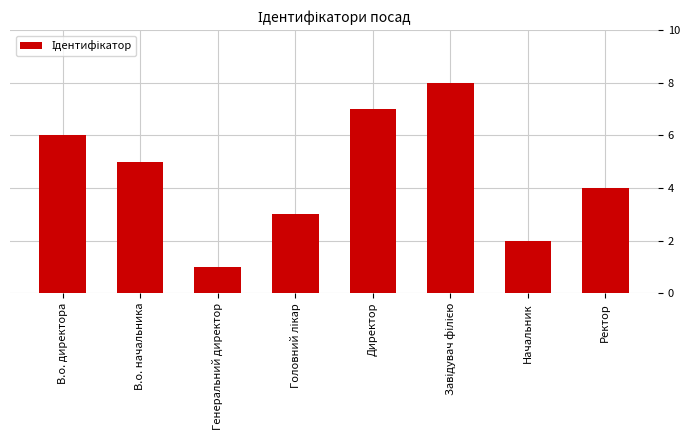

What is the maximum value shown in the chart?

8